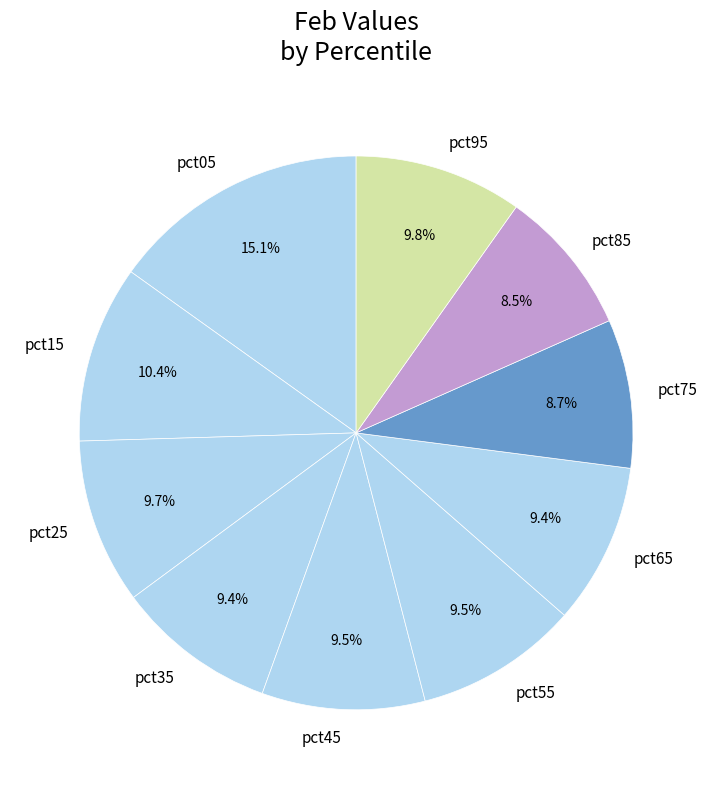

What percentage is NOT represented by pct75?

91.3%